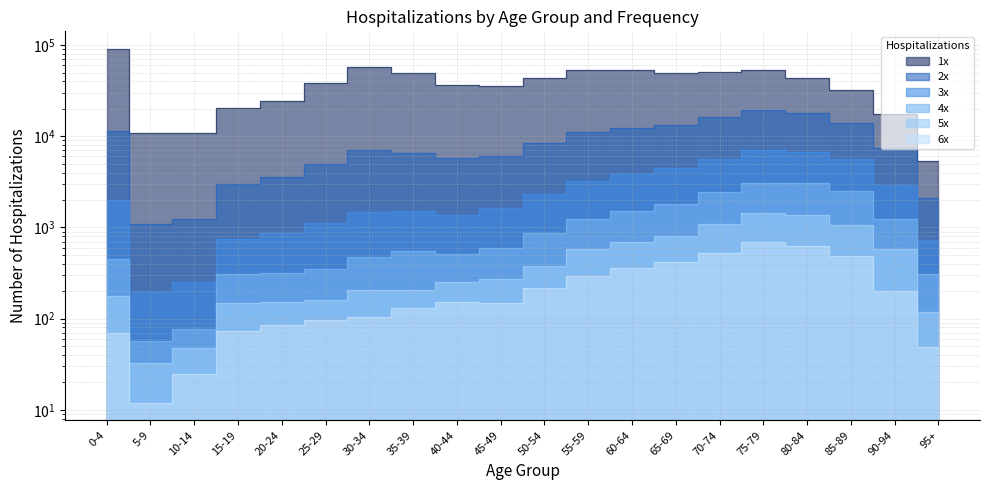

What is the value of the 3x point at the 19th from the left?

2922